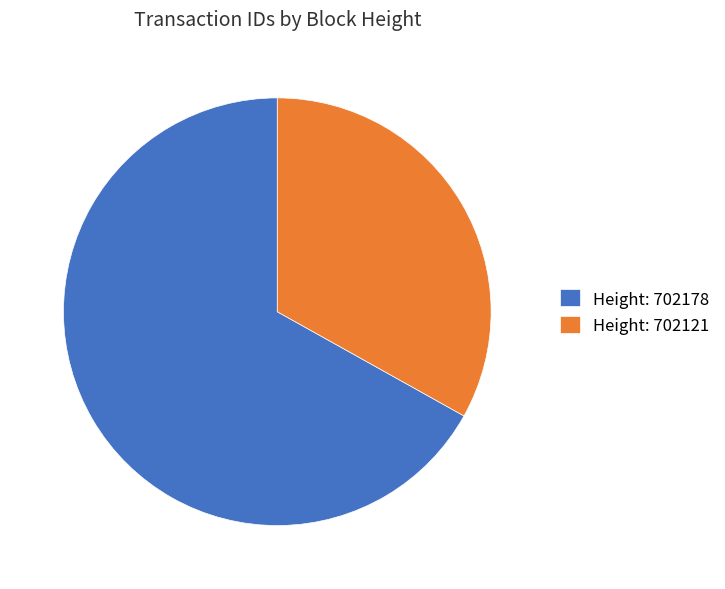

Approximately how many times larger is the value at Height: 702178 compared to Height: 702121?

2.0